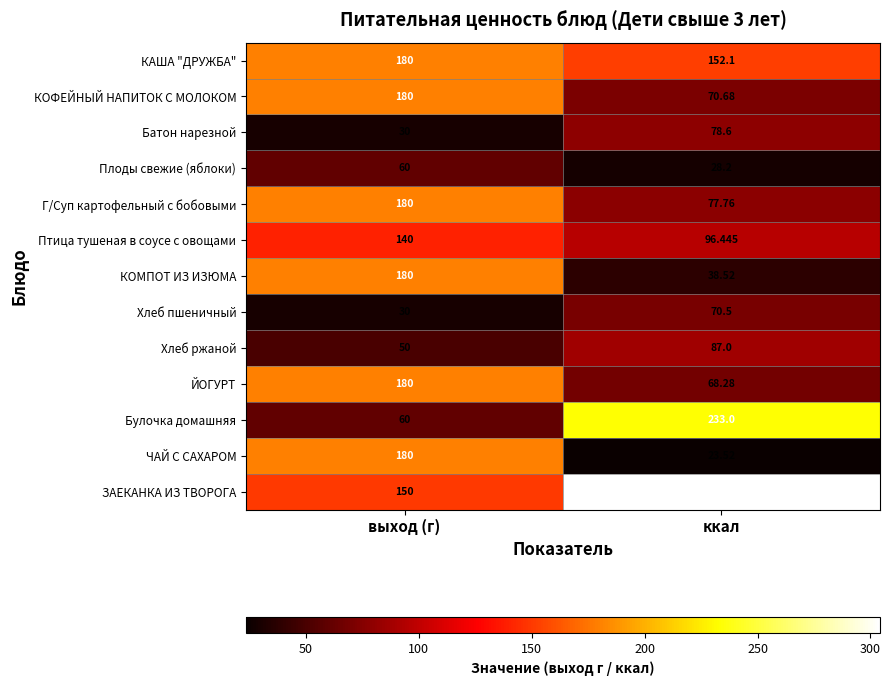

Where is КОМПОТ ИЗ ИЗЮМА nearest to the value 109?

ккал